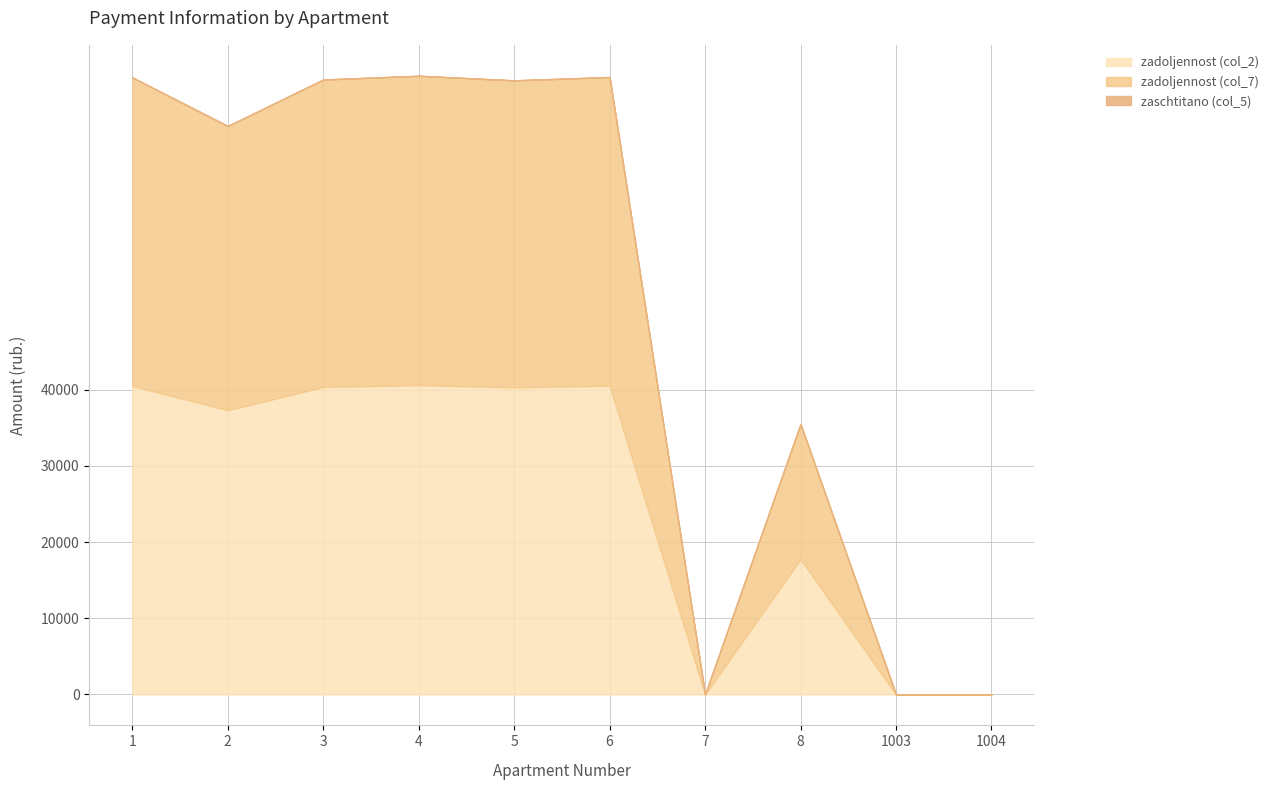

What is the difference between the zadoljennost (col_7) values at 1 and 3?

273.8